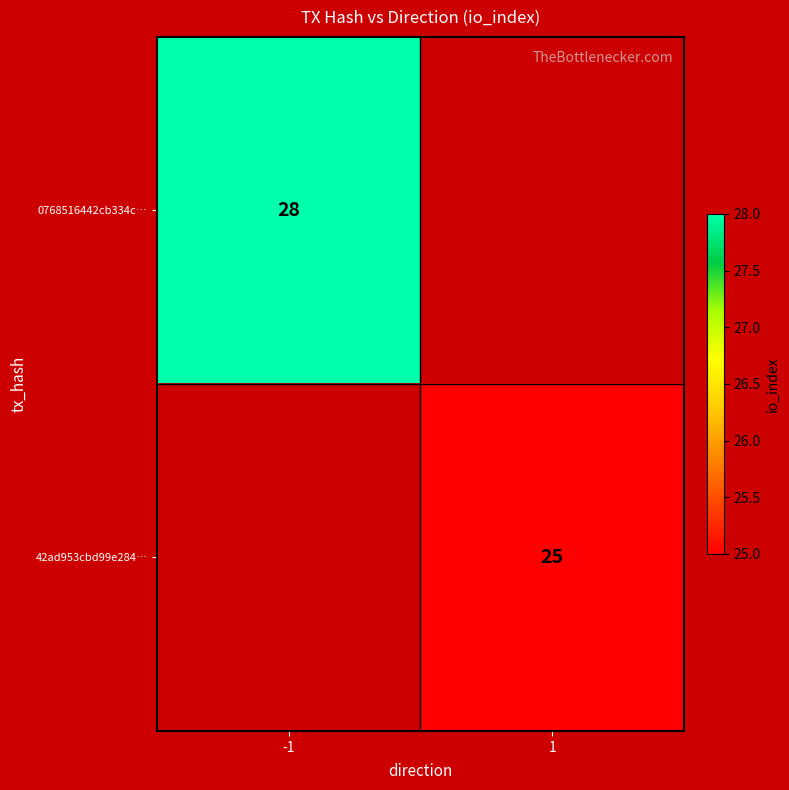

At which category does the chart reach its minimum across all series?

1